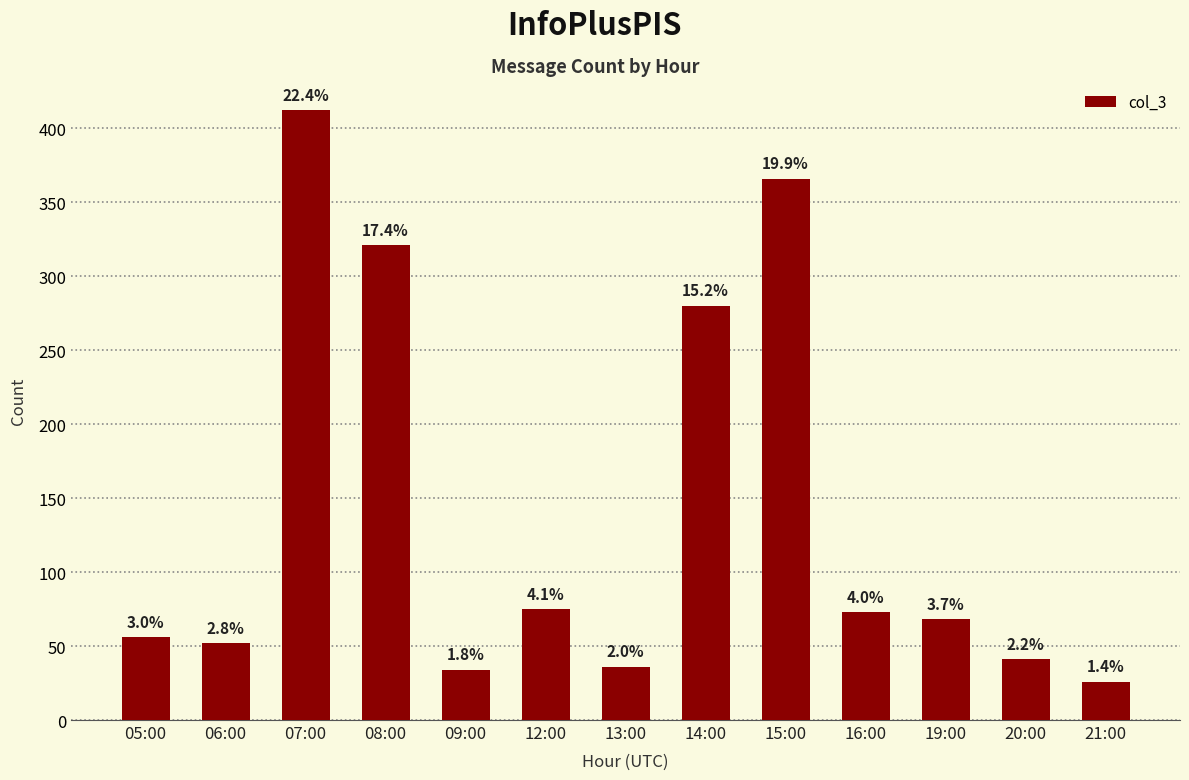

How many bars are there in total?

13